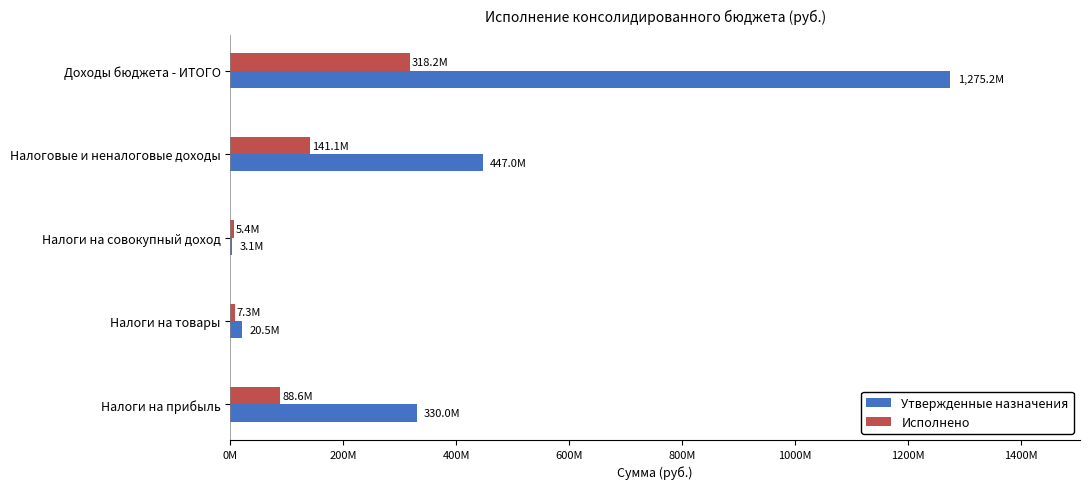

What is the difference between the maximum and second lowest values in the Утвержденные назначения series?

1254714306.3